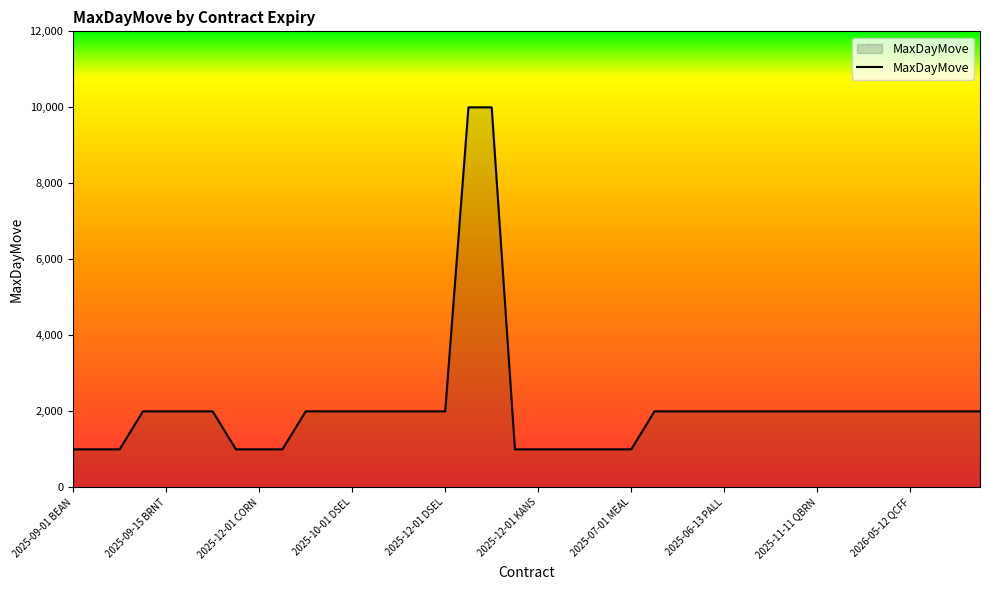

What is the minimum value shown in the chart?

1000